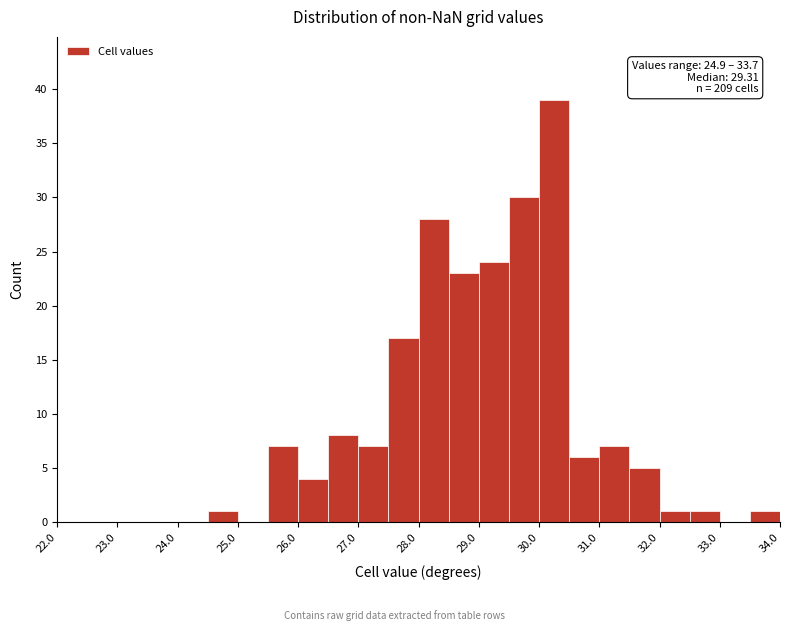

Which range on the x-axis has the tallest bar?

30.0 to 30.5